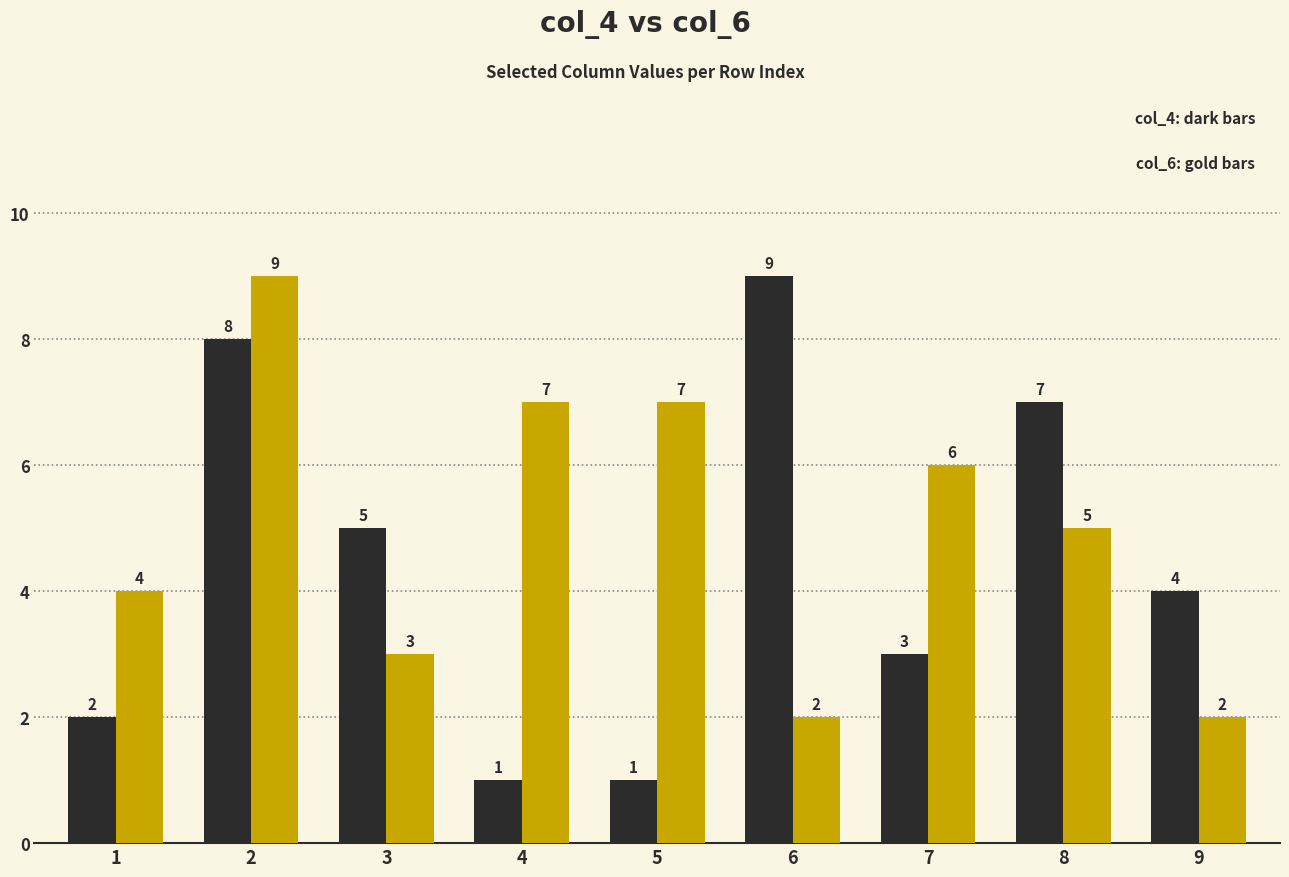

At which category is the sum across all series the highest?

2